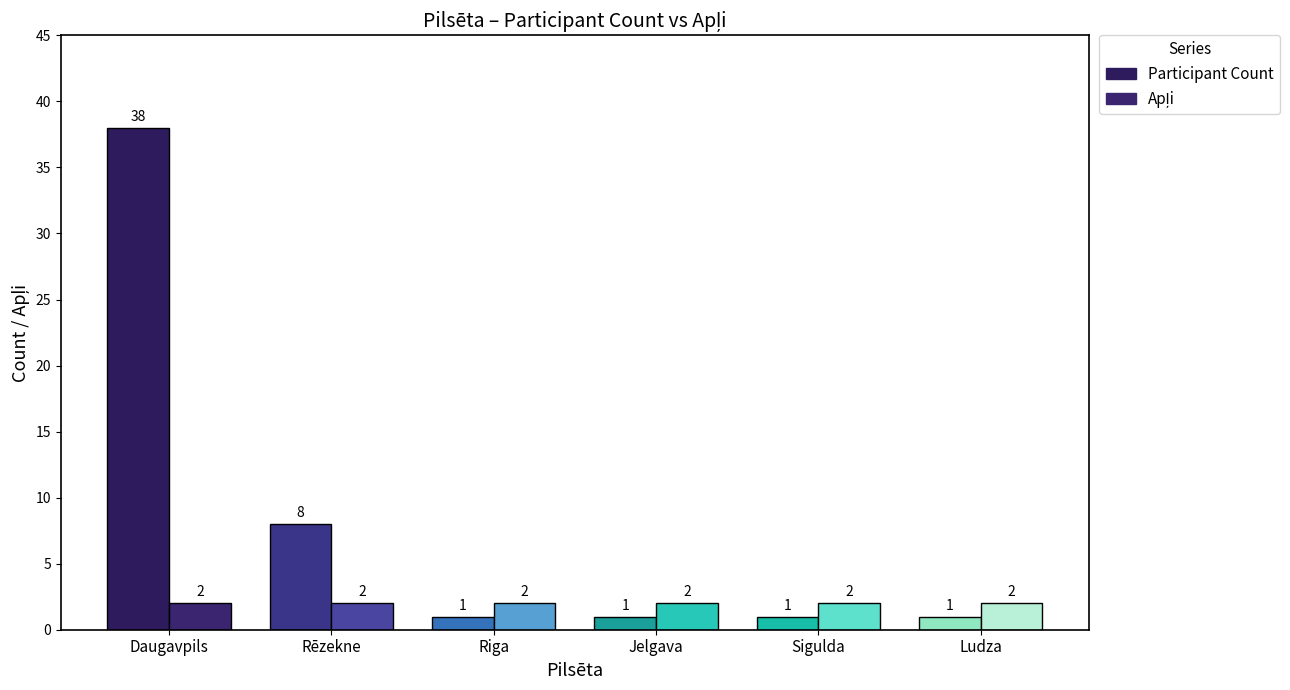

The value of Participant Count at Daugavpils is 38. True or false?

True